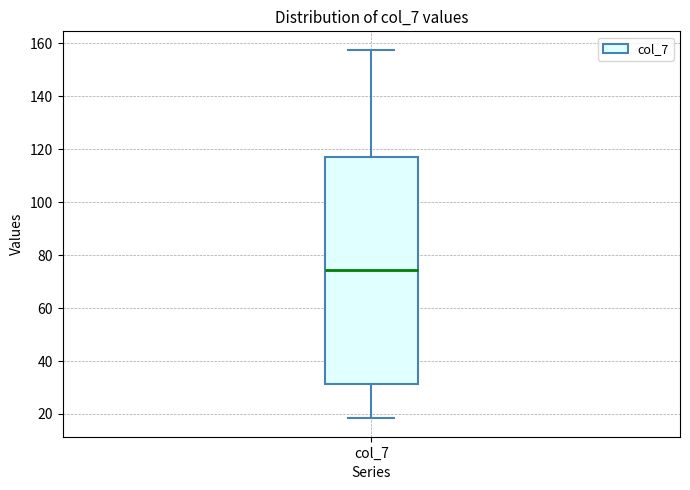

Read this box plot against the y-axis: the position of the median line, the range covered by the box, and the ends of both whiskers. The values are not printed on the chart, so give them approximately, as read against the axis.

median 74, box 32 to 118, whiskers 18 to 158